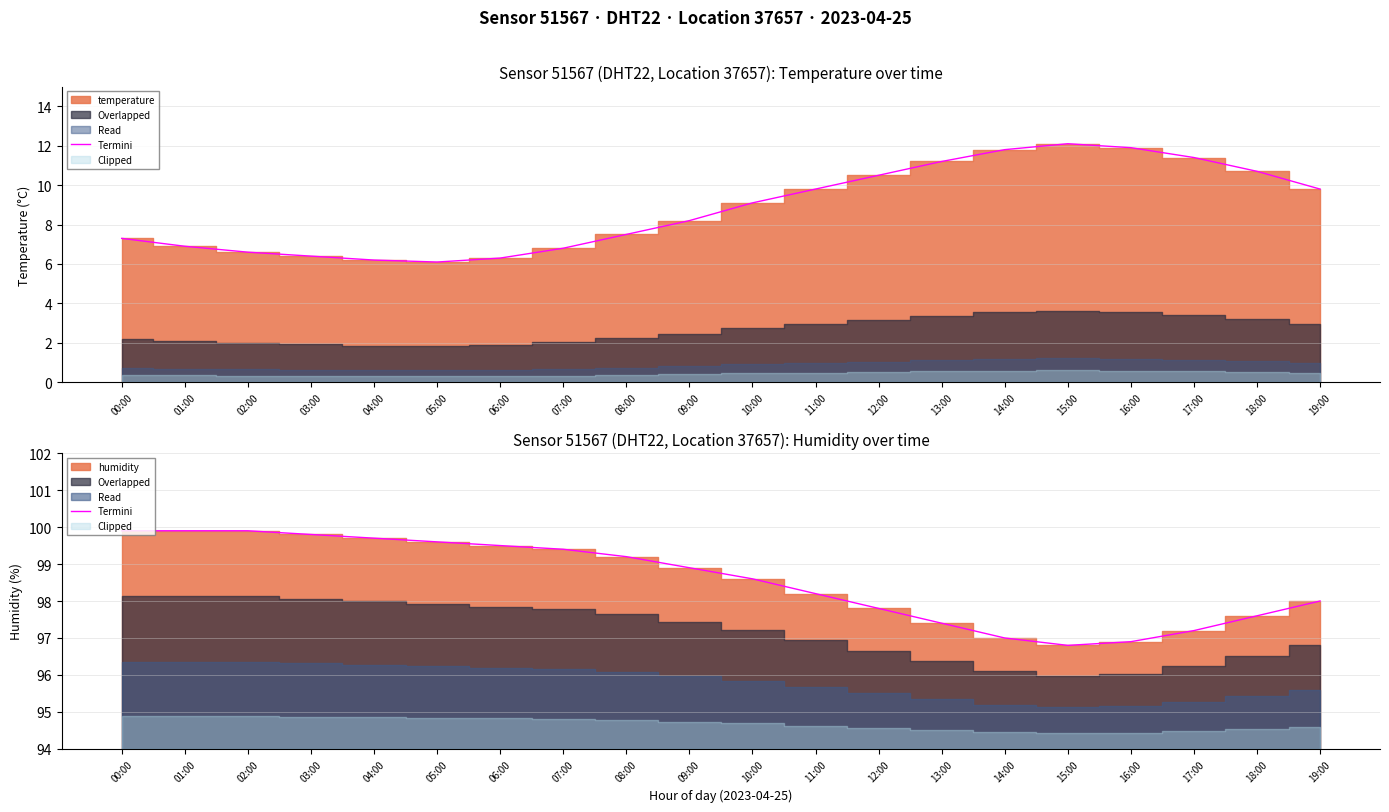

What is the greatest value displayed?

99.9